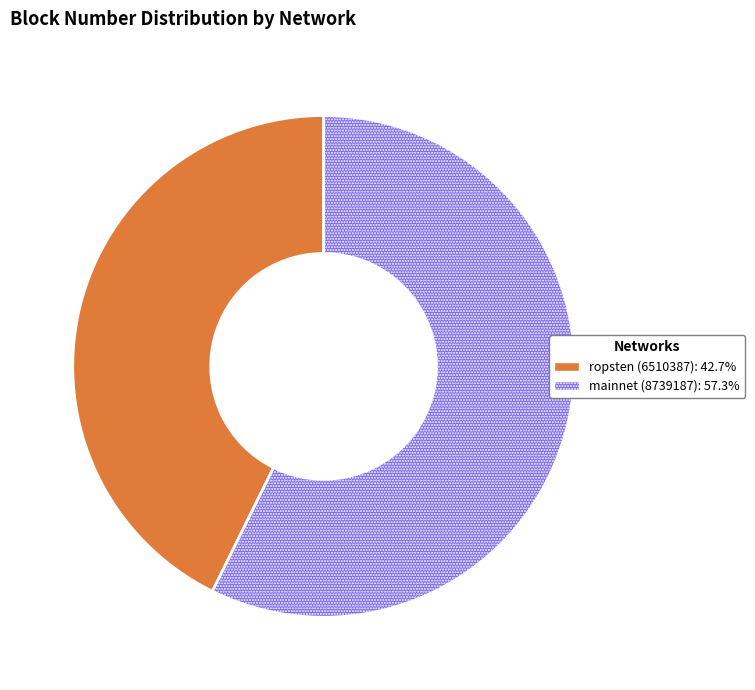

Is there a majority slice in this chart?

Yes